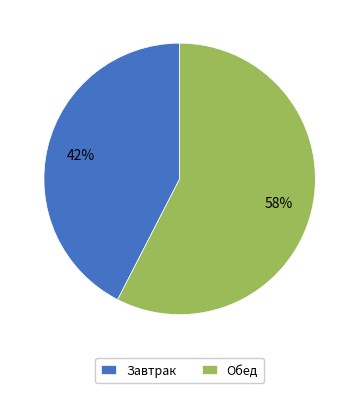

The Завтрак slice represents 53% of the pie. True or false?

False